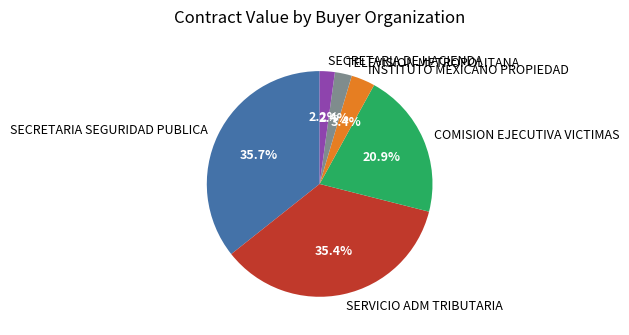

Approximately how many times larger is the value at SECRETARIA DE HACIENDA compared to TELEVISION METROPOLITANA?

0.9